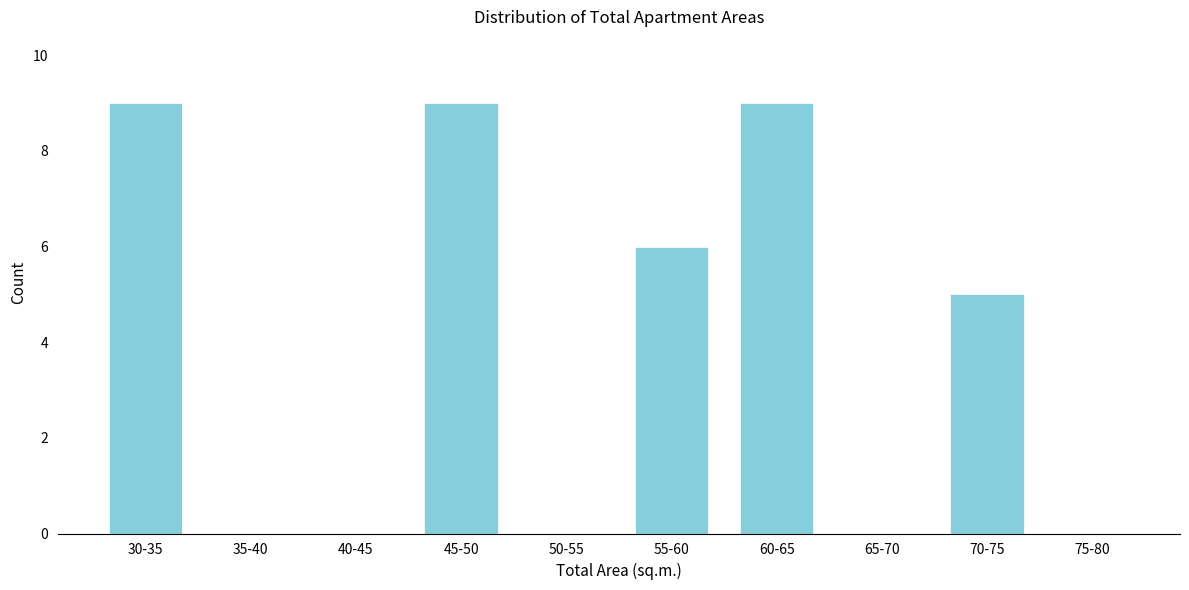

Reading left to right, list all the values displayed in this chart.

30-35=9	35-40=0	40-45=0	45-50=9	50-55=0	55-60=6	60-65=9	65-70=0	70-75=5	75-80=0